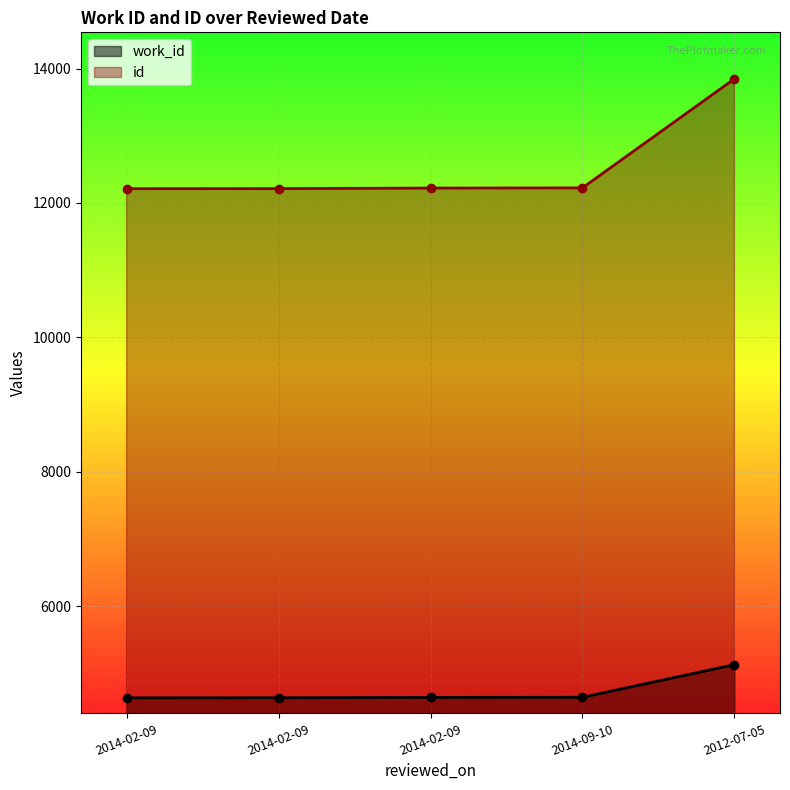

What are all the series names shown in the legend?

work_id, id